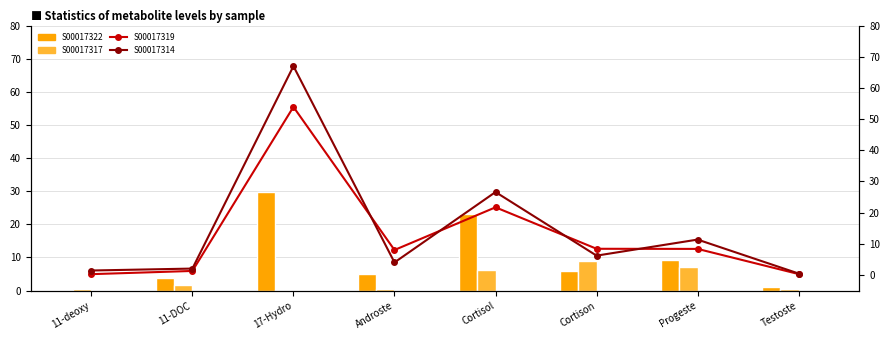

What is the maximum value for S00017322?

29.9